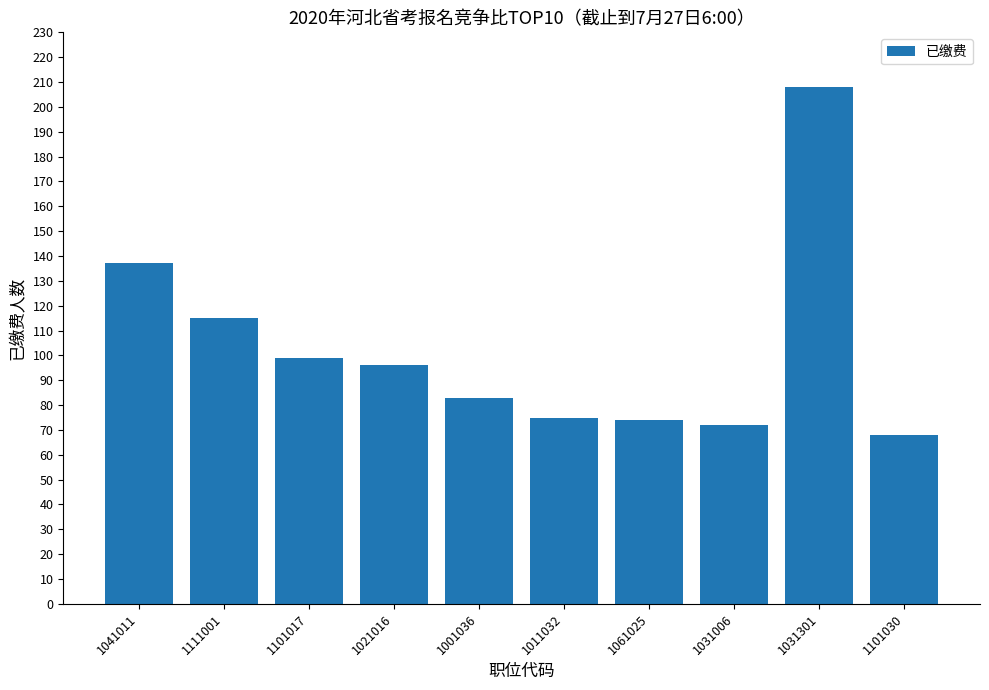

What position from the left is 1101030?

10